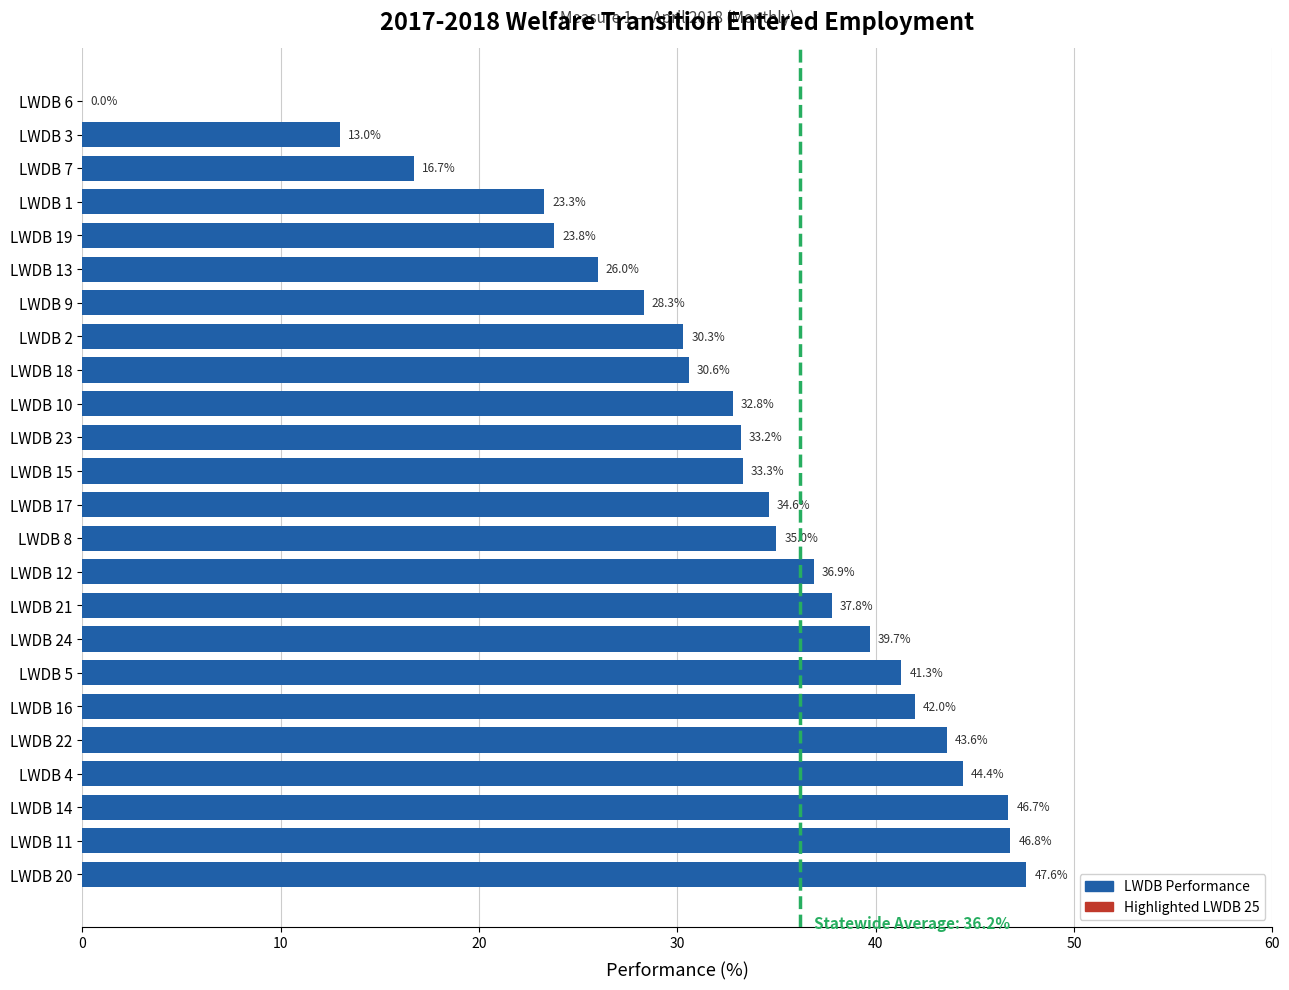

The value at LWDB 2 is 30.3. True or false?

True